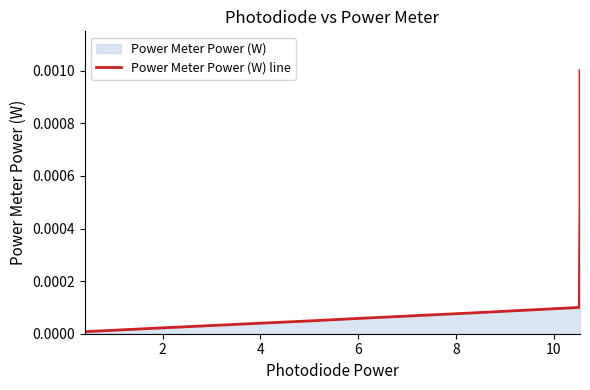

Count the number of categories in the chart.

10